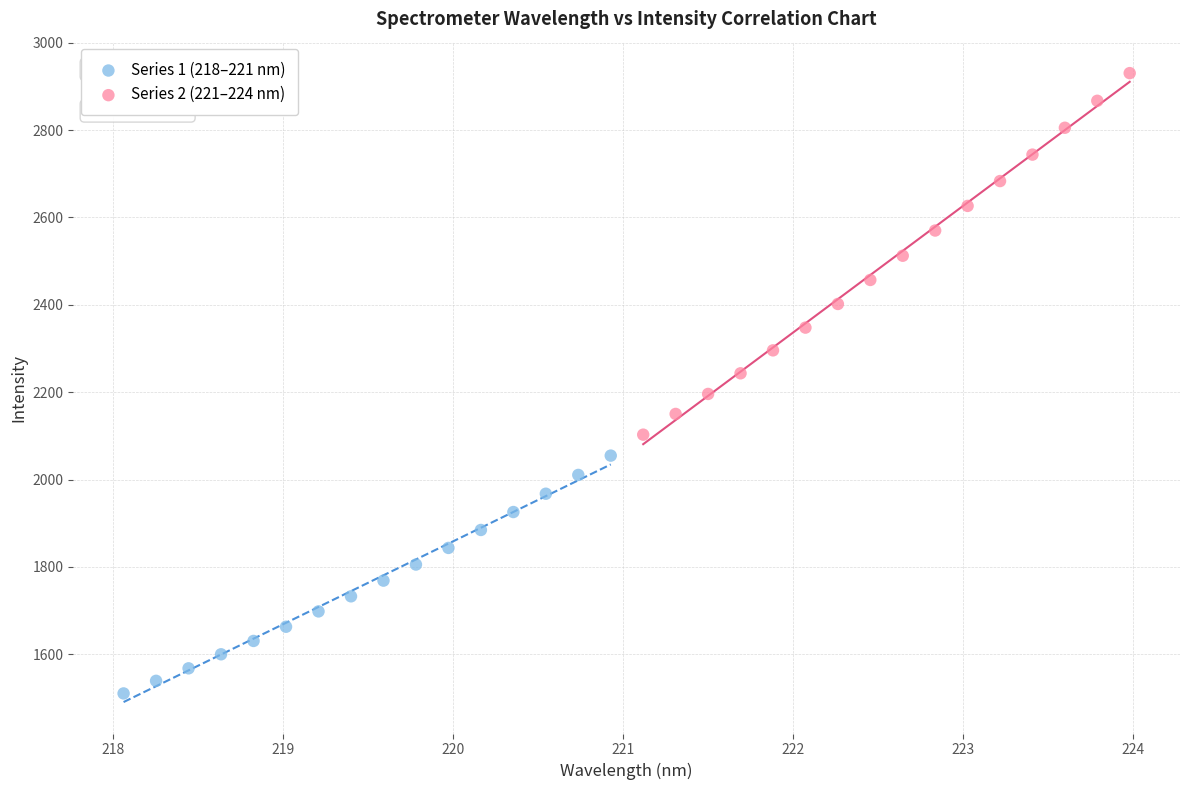

Which series contains the lowest Y value?

Series 1 (218–221 nm)